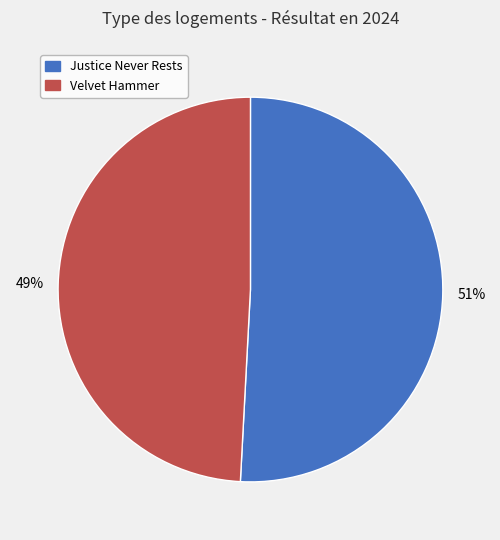

To the nearest percent, what percentage of the pie is Justice Never Rests?

51%